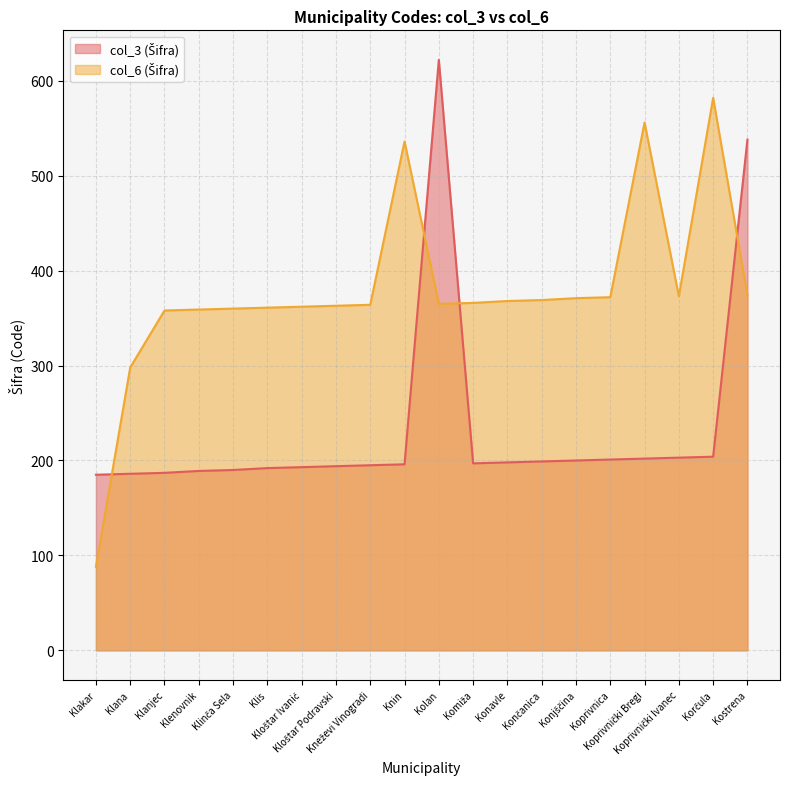

How many interior local peaks does the col_3 (Šifra) series have?

1